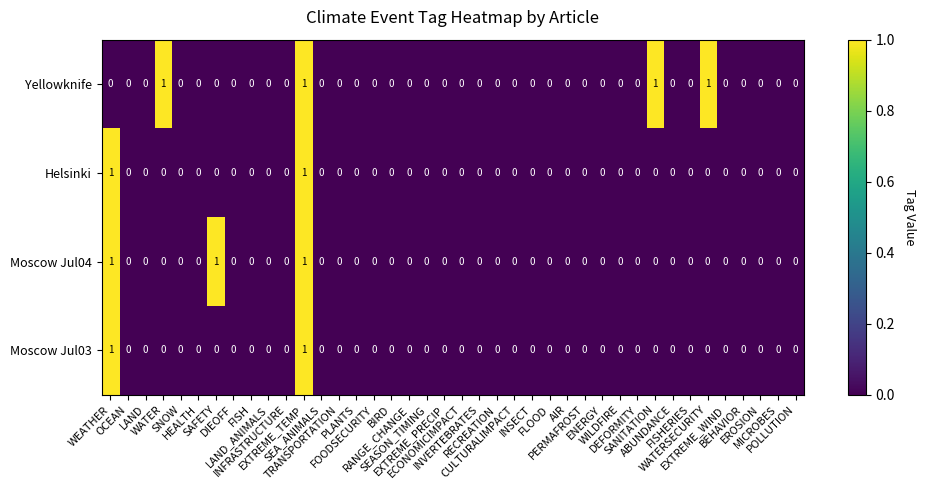

Which series has the largest total across all categories?

Yellowknife